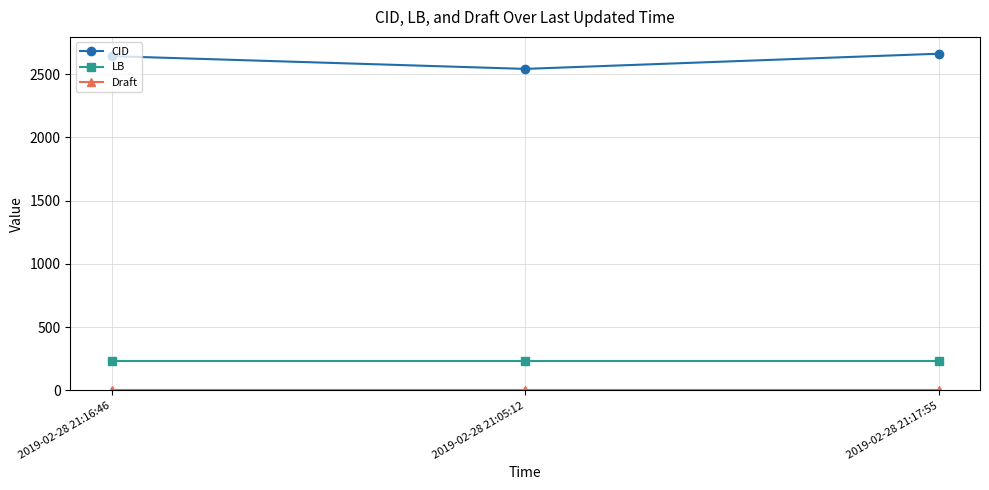

Which series has the largest total across all categories?

CID